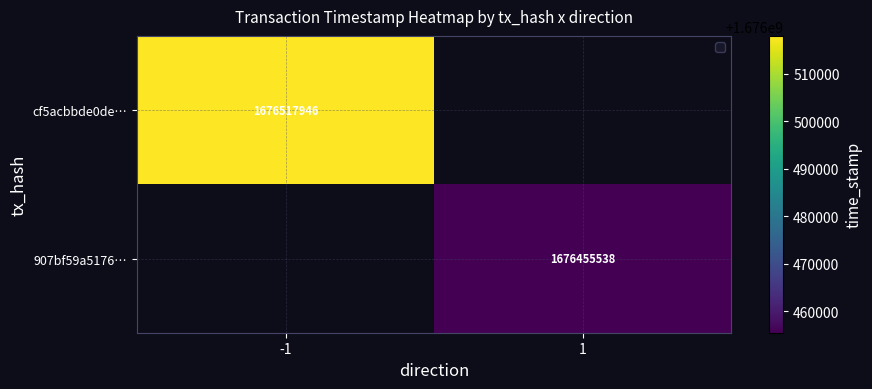

The 907bf59a5176… series shows 1676455538 at 1. True or false?

True